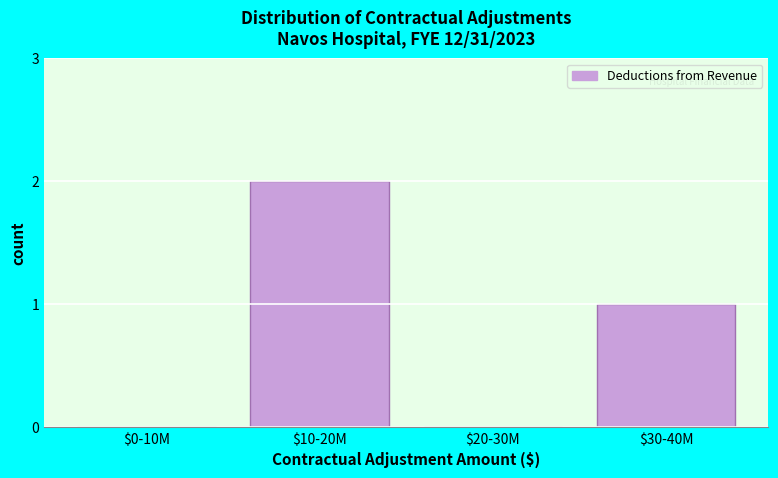

What is the sum of all values?

3